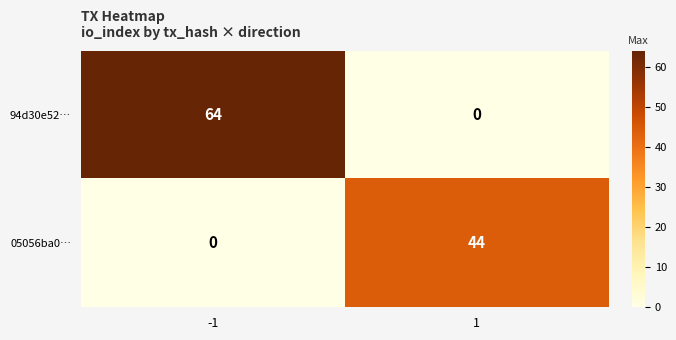

Between -1 and 1, which series saw the biggest shift?

94d30e52…